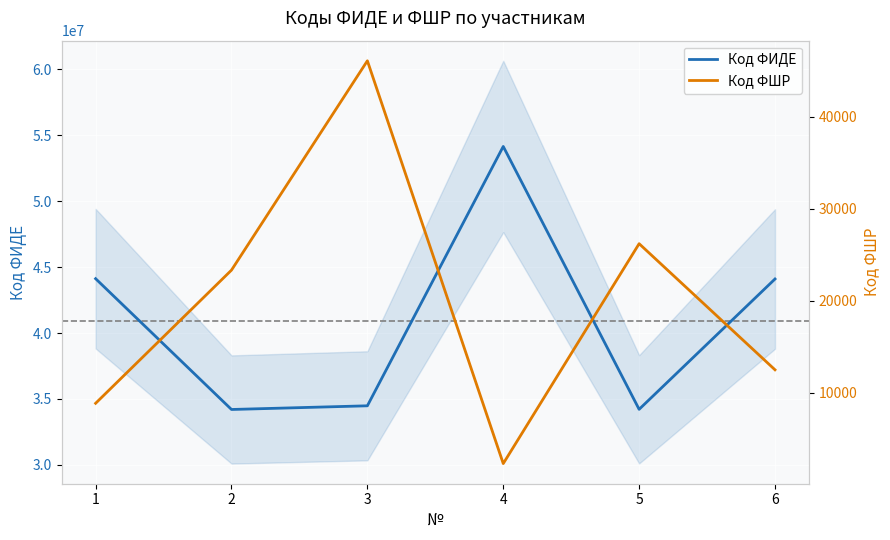

Reading left to right, list all the values displayed in this chart.

Код ФИДЕ: 1=44123680	2=34200720	3=34479864	4=54153786	5=34213066	6=44100493
Код ФШР: 1=8878	2=23348	3=46087	4=2328	5=26217	6=12516